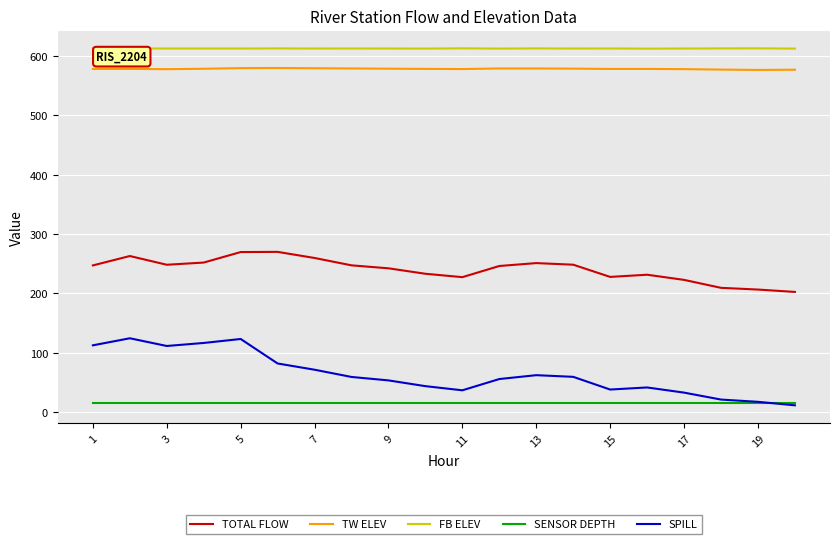

What is the maximum value for SENSOR DEPTH?

15.0